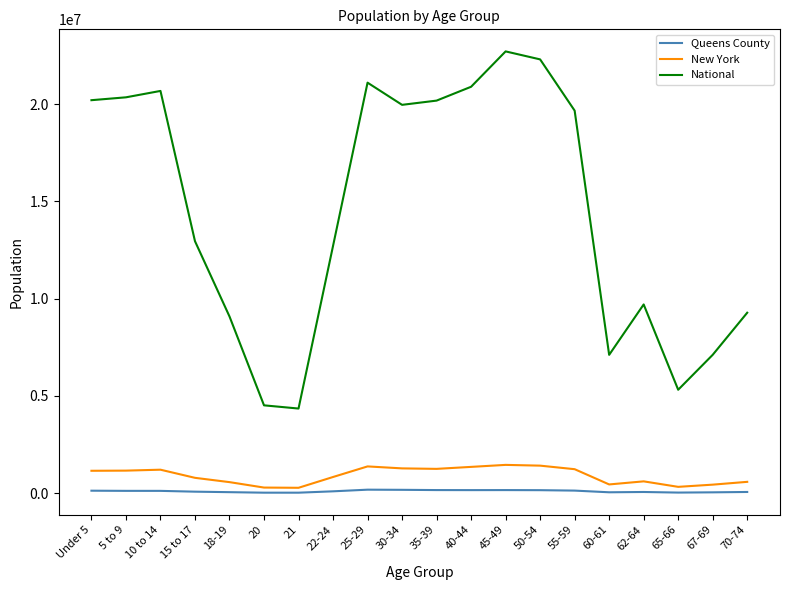

Which series has the largest total across all categories?

National